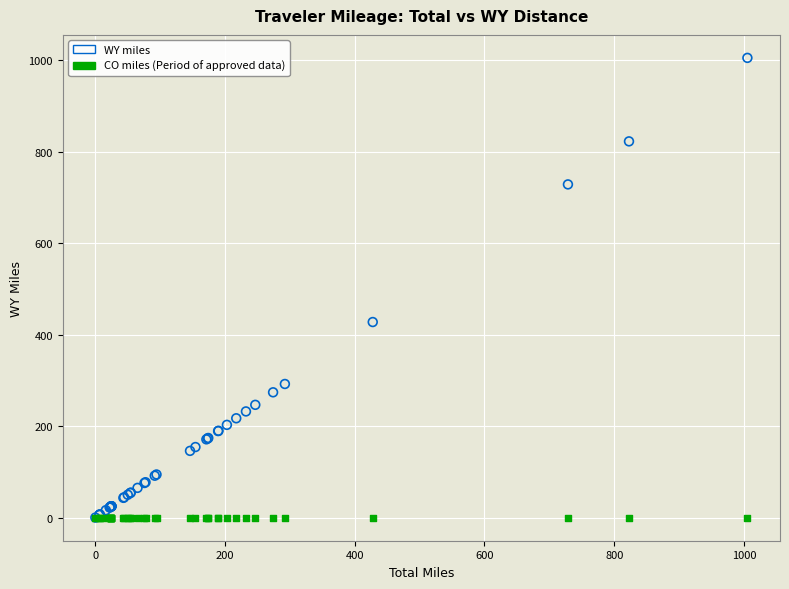

Across all series, what Y value is closest to 502?

427.8